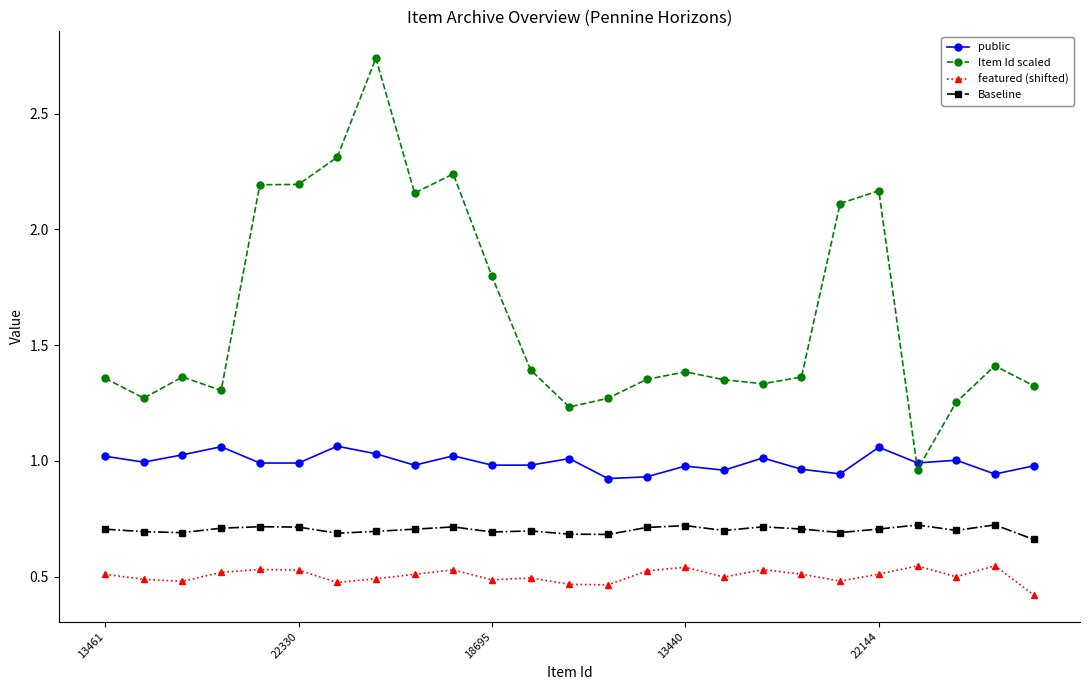

Rank the series by their average value, from lowest to highest.

featured (shifted), Baseline, public, Item Id scaled